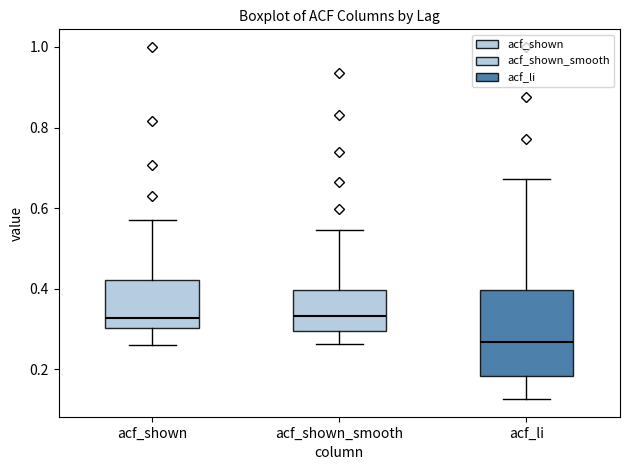

Which box is the tallest, from its lower edge to its upper edge?

acf_li